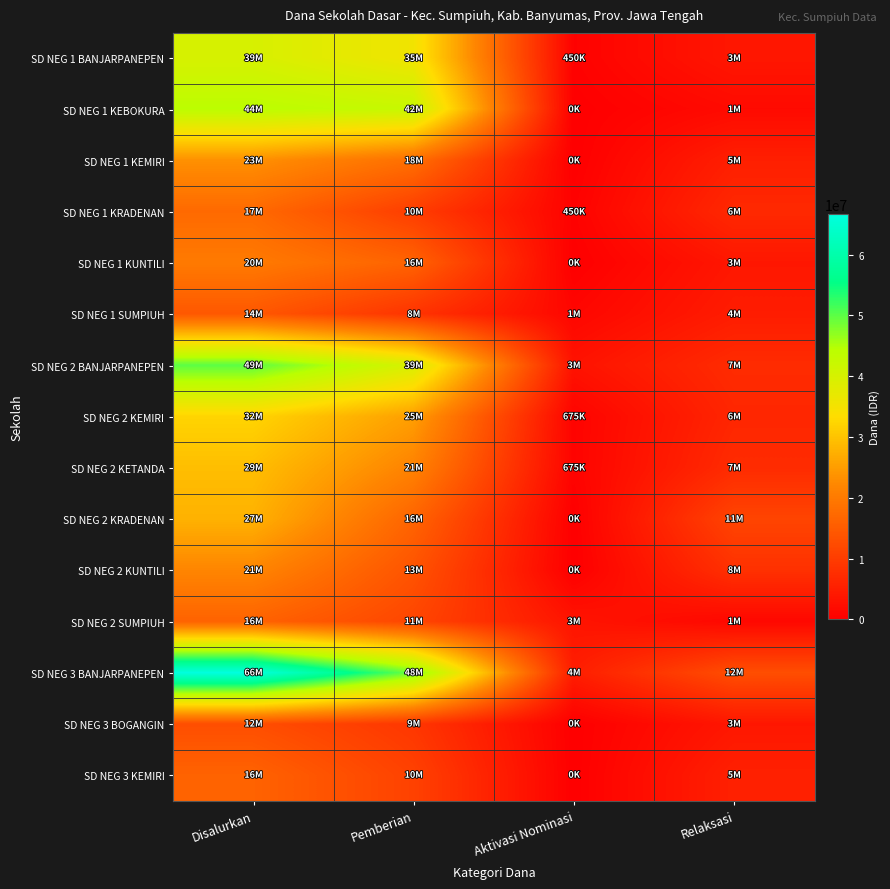

List the series in order of their peak value, highest first.

SD NEG 3 BANJARPANEPEN, SD NEG 2 BANJARPANEPEN, SD NEG 1 KEBOKURA, SD NEG 1 BANJARPANEPEN, SD NEG 2 KEMIRI, SD NEG 2 KETANDA, SD NEG 2 KRADENAN, SD NEG 1 KEMIRI, SD NEG 2 KUNTILI, SD NEG 1 KUNTILI, SD NEG 1 KRADENAN, SD NEG 2 SUMPIUH, SD NEG 3 KEMIRI, SD NEG 1 SUMPIUH, SD NEG 3 BOGANGIN